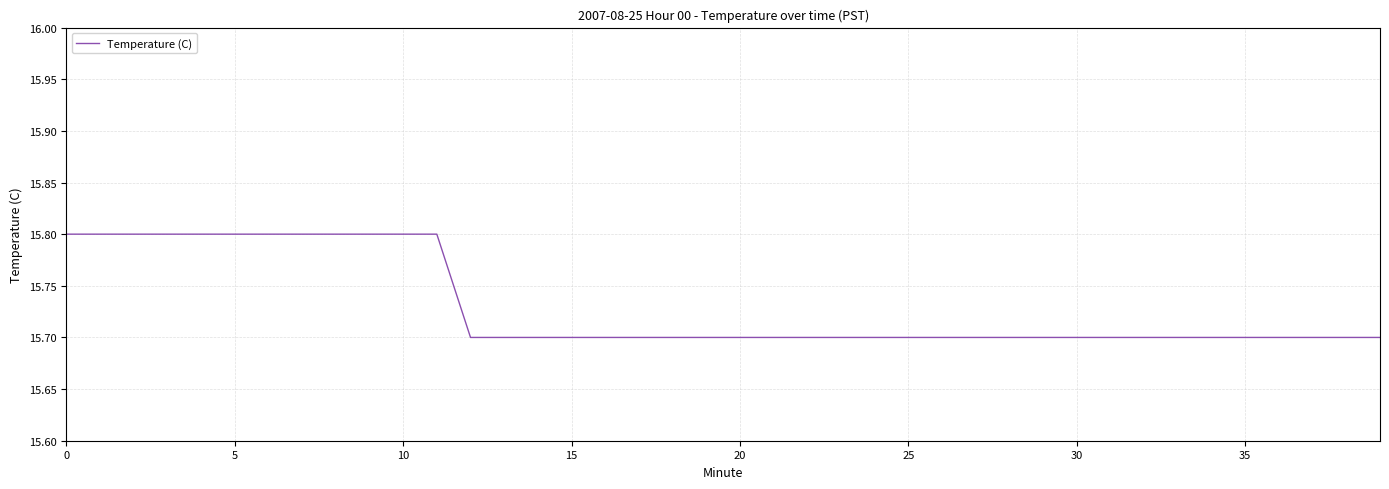

What is the smallest value displayed?

15.7